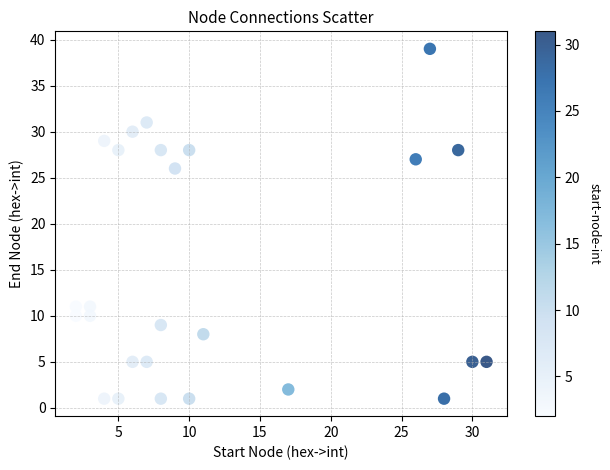

What Y value in the scatter plot is closest to 20?

26